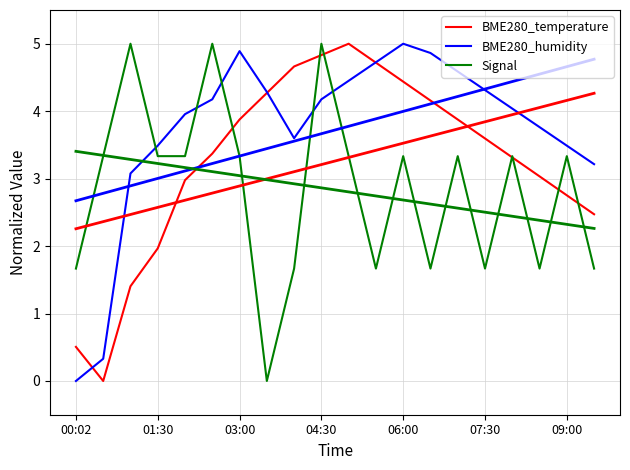

What is the difference between the maximum and minimum values in the BME280_temperature series?

5.0